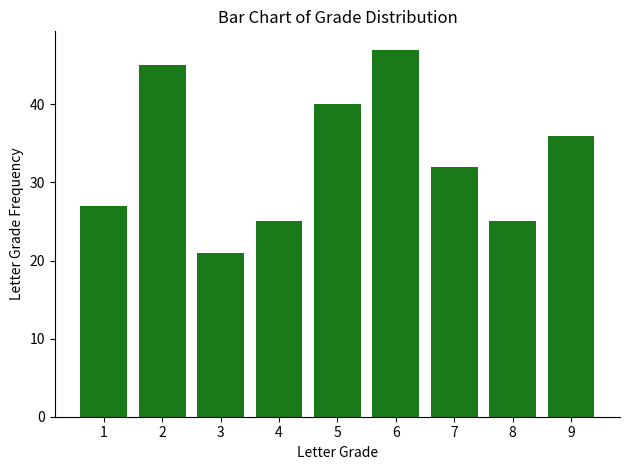

Reading right to left, what are all the values shown in this chart?

36	25	32	47	40	25	21	45	27